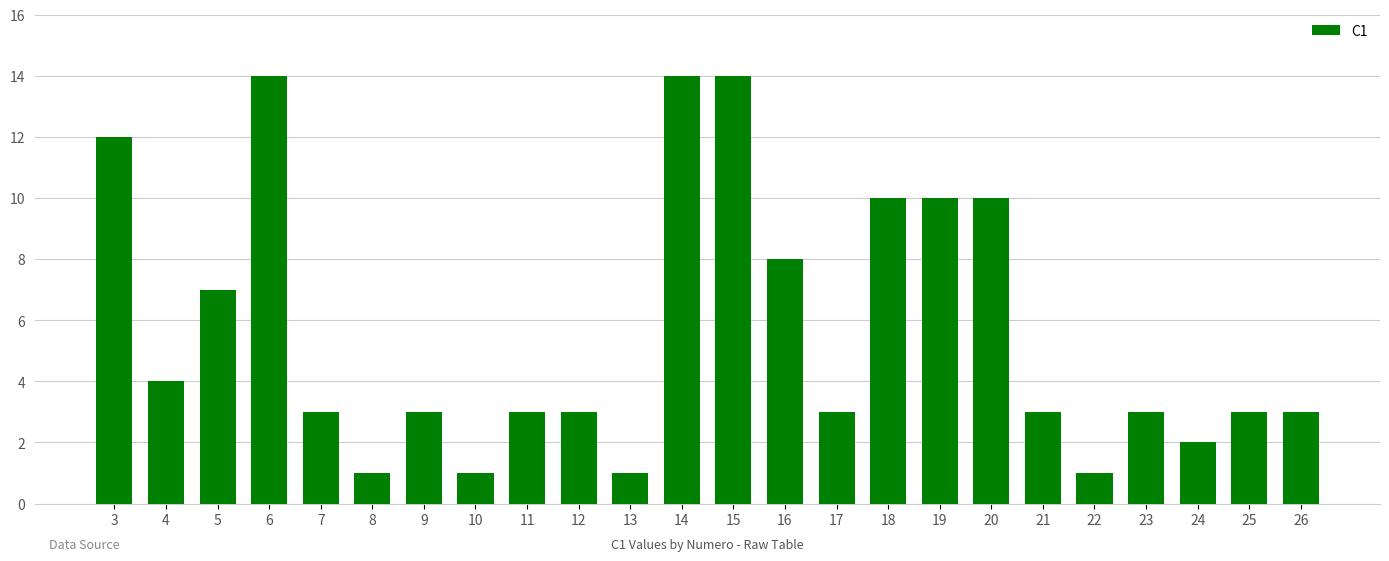

What is the smallest value displayed?

1